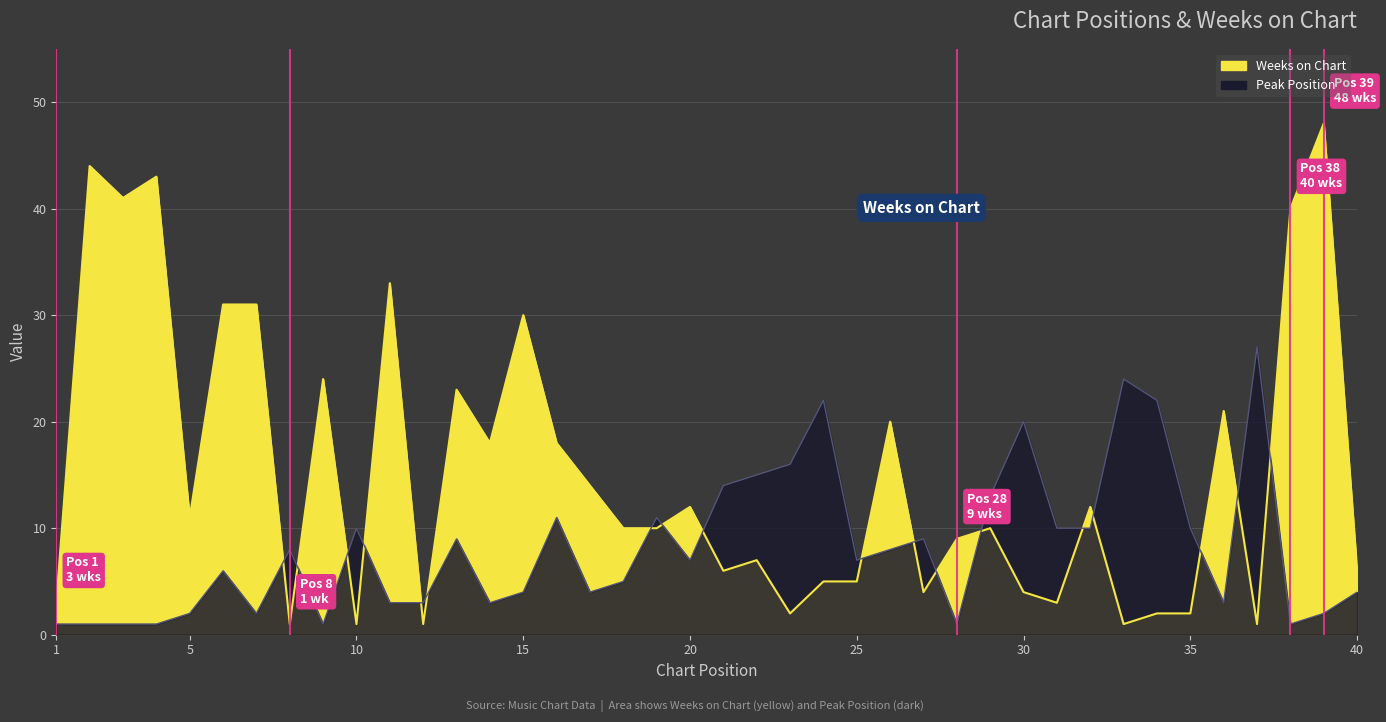

At which label is Weeks on Chart closest to 24?

9